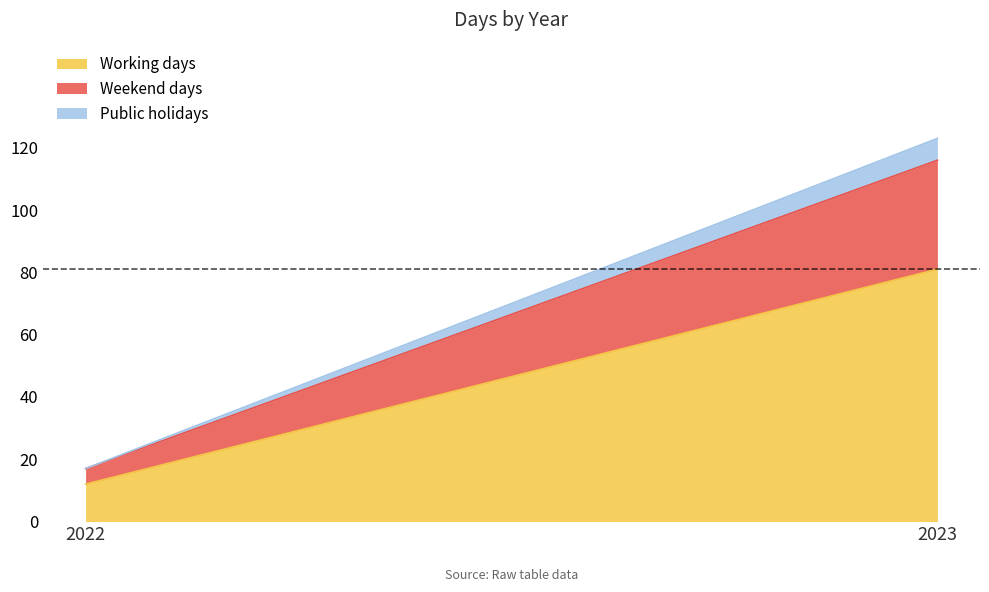

Which series has the largest total across all categories?

Working days